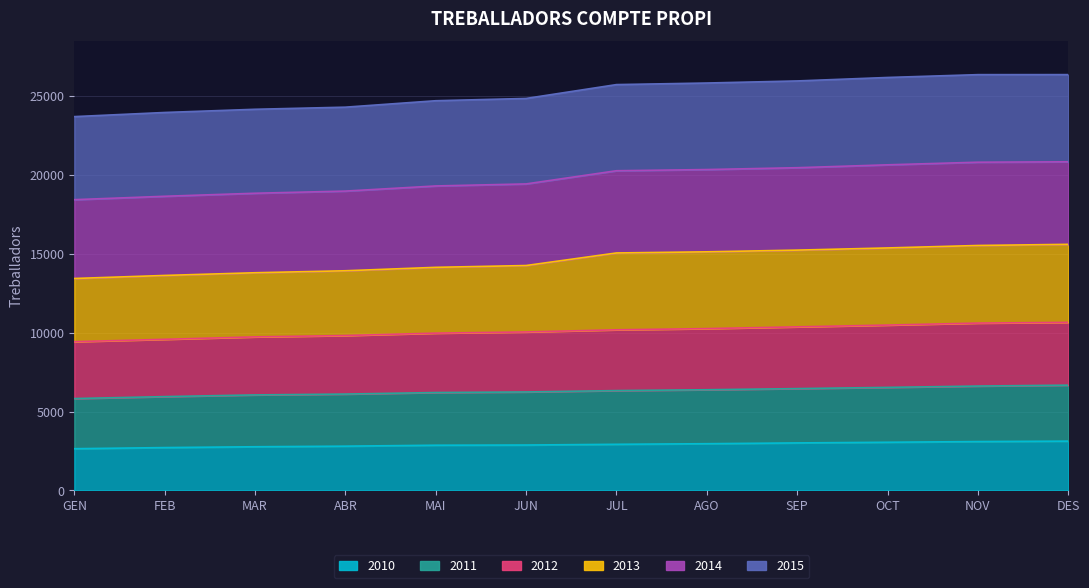

The value of 2010 at FEB is 947. True or false?

False